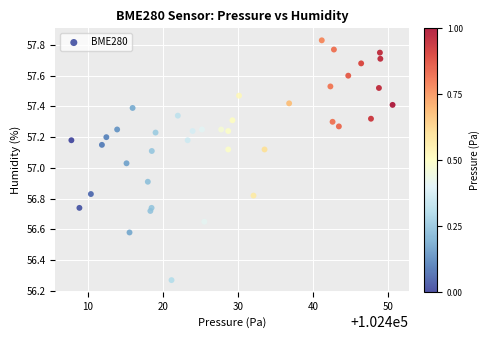

What is the range of X values (max minus min)?

42.8